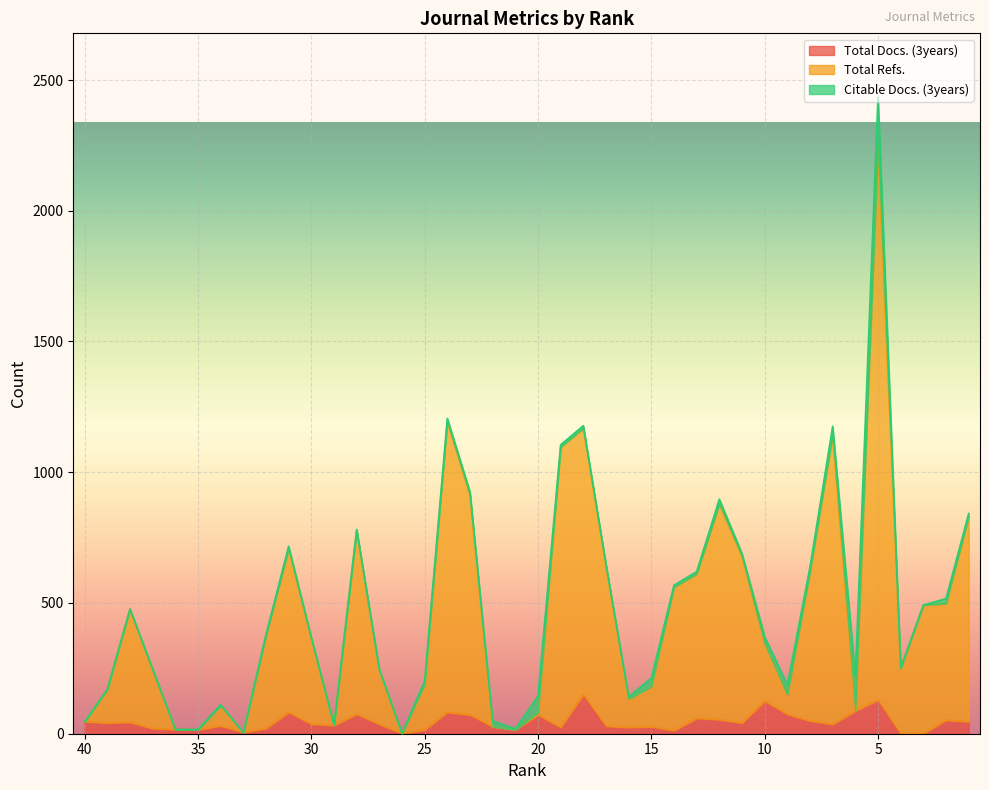

In Total Docs. (3years), how many points are lower than both neighbors (excluding endpoints)?

11